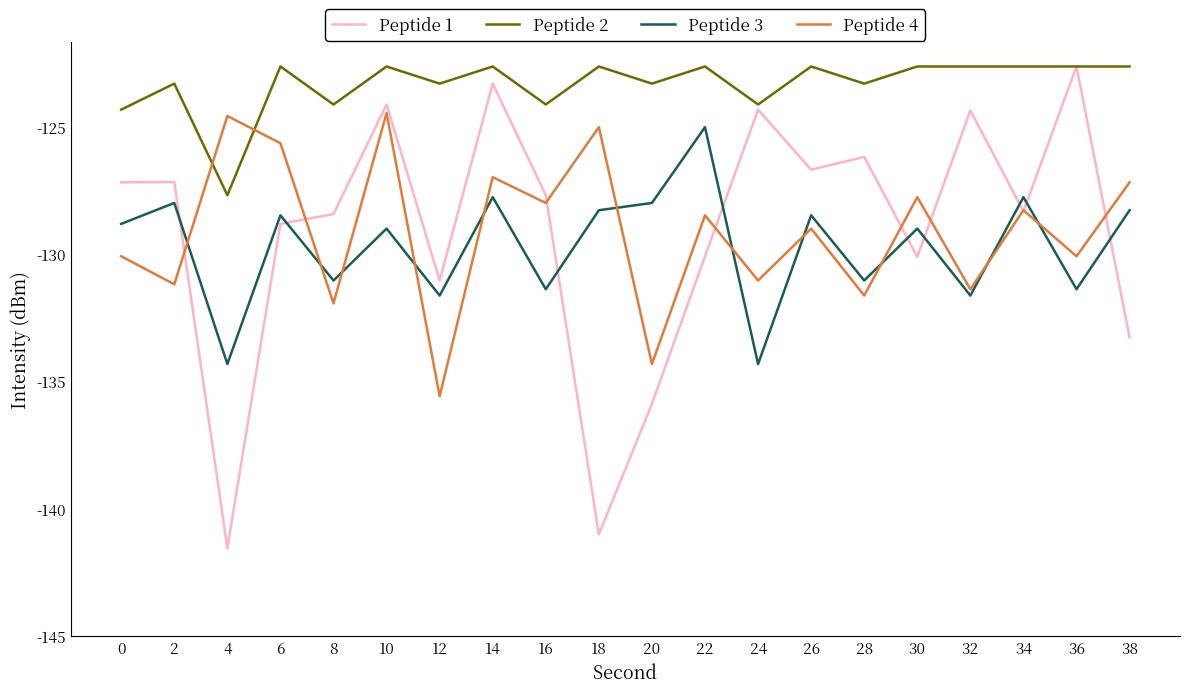

True or false: Peptide 3 has a value of -131.4 at 36.

True